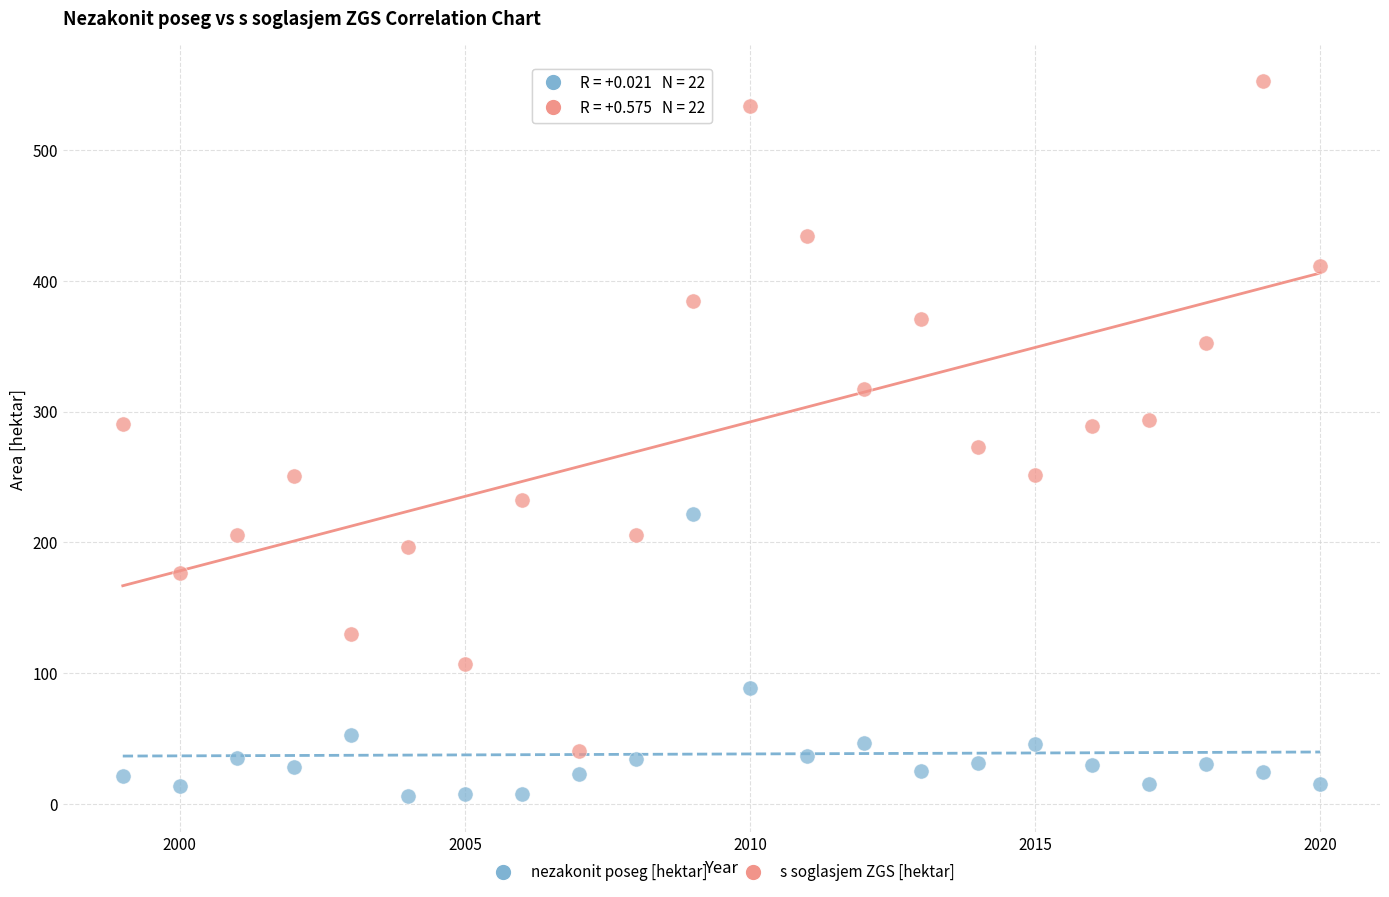

Across all data points, what is the range of X values (max minus min)?

21.0